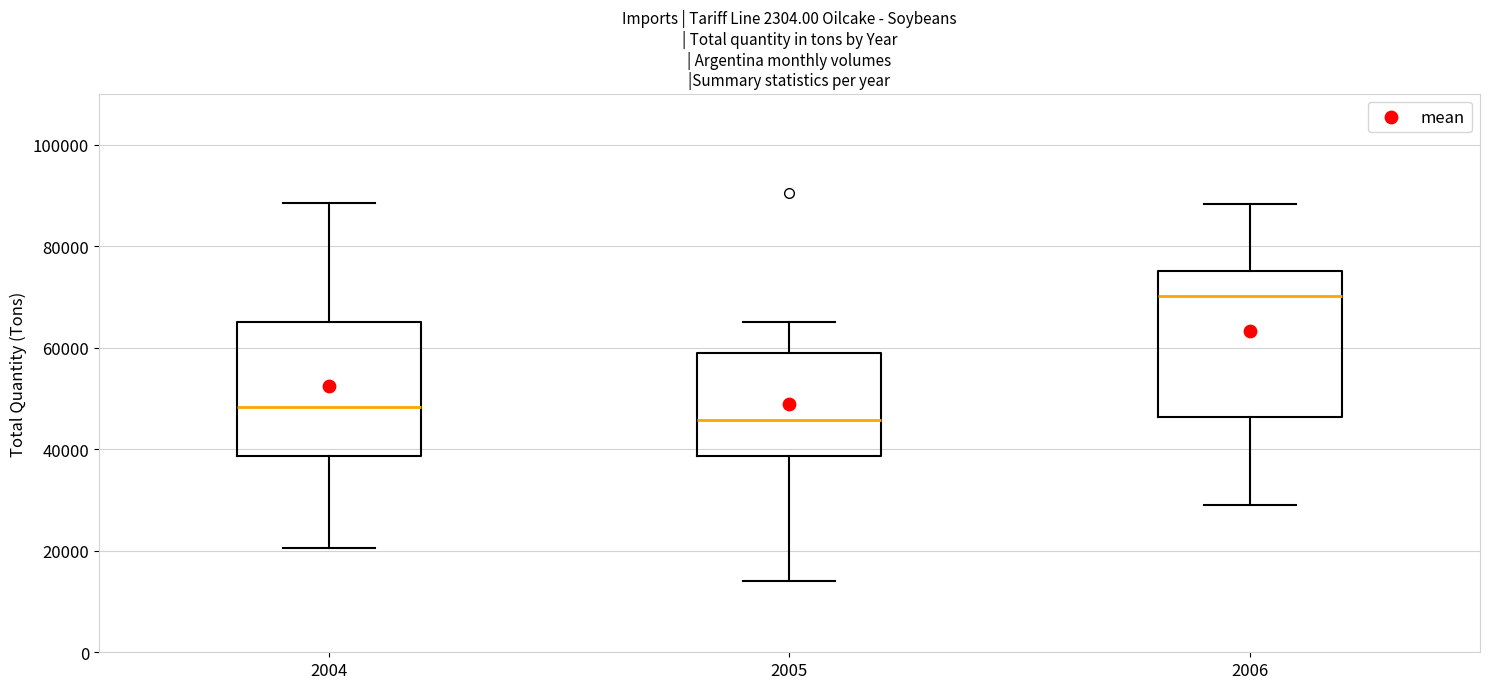

Reading left to right, read every box against the y-axis: the position of its median line, the range the box covers, and the ends of its whiskers. The values are not printed on the chart, so give them approximately, as read against the axis.

2004: median 48000, box 38000 to 66000, whiskers 20000 to 88000
2005: median 46000, box 38000 to 58000, whiskers 14000 to 66000
2006: median 70000, box 46000 to 76000, whiskers 28000 to 88000